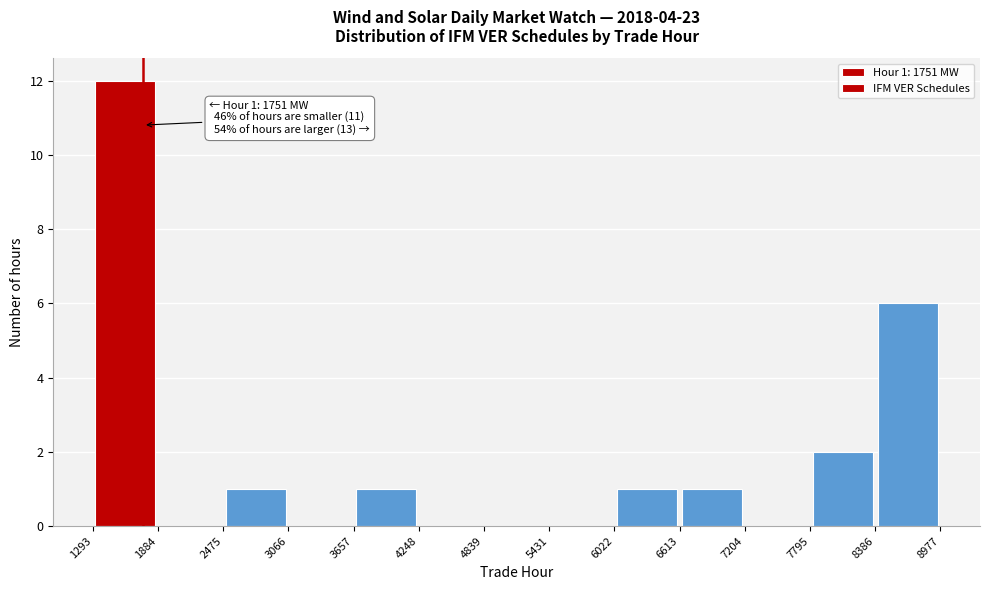

Over which range of the x-axis is the bar tallest?

1293 to 1884